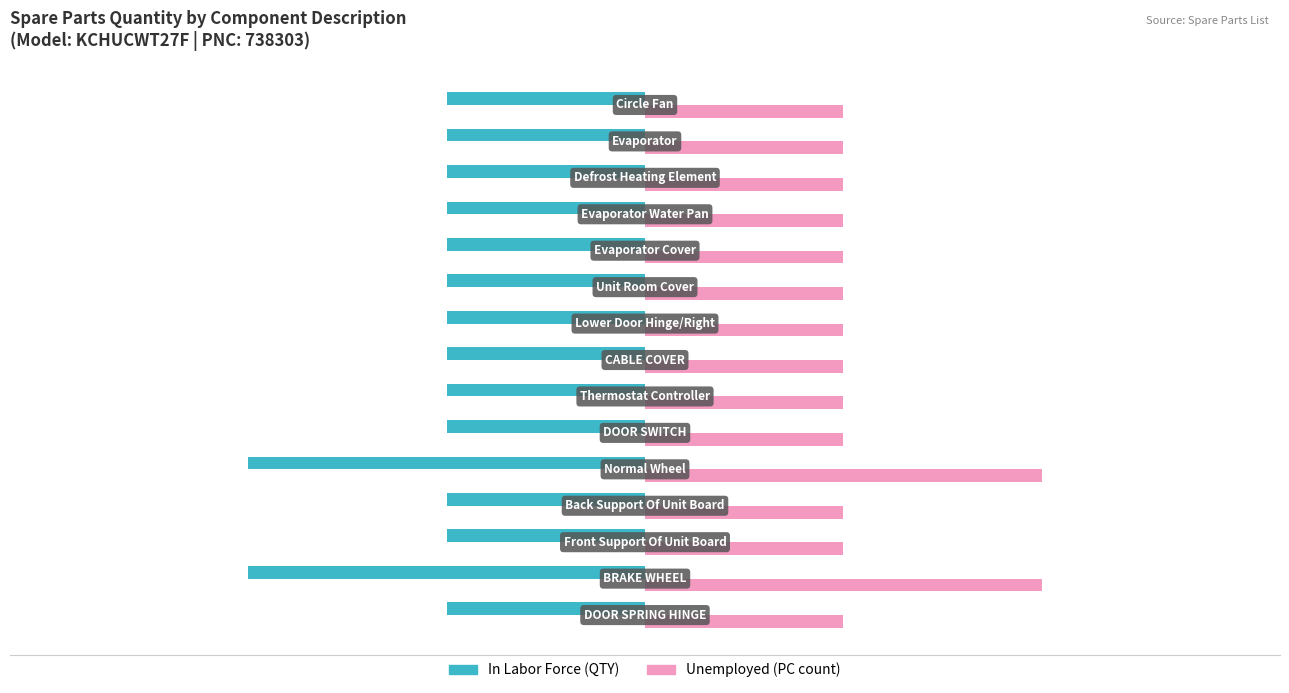

How many categories are shown in the chart?

15